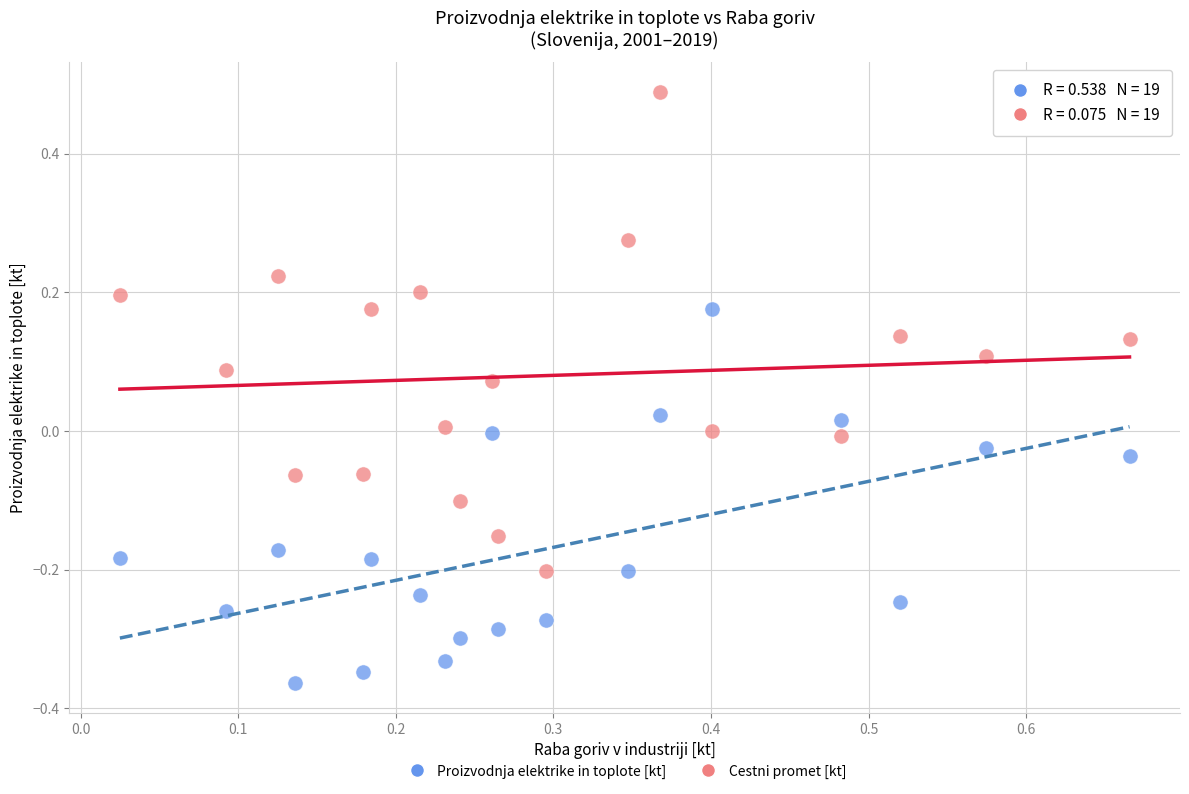

Across all data points, what is the range of X values (max minus min)?

0.6